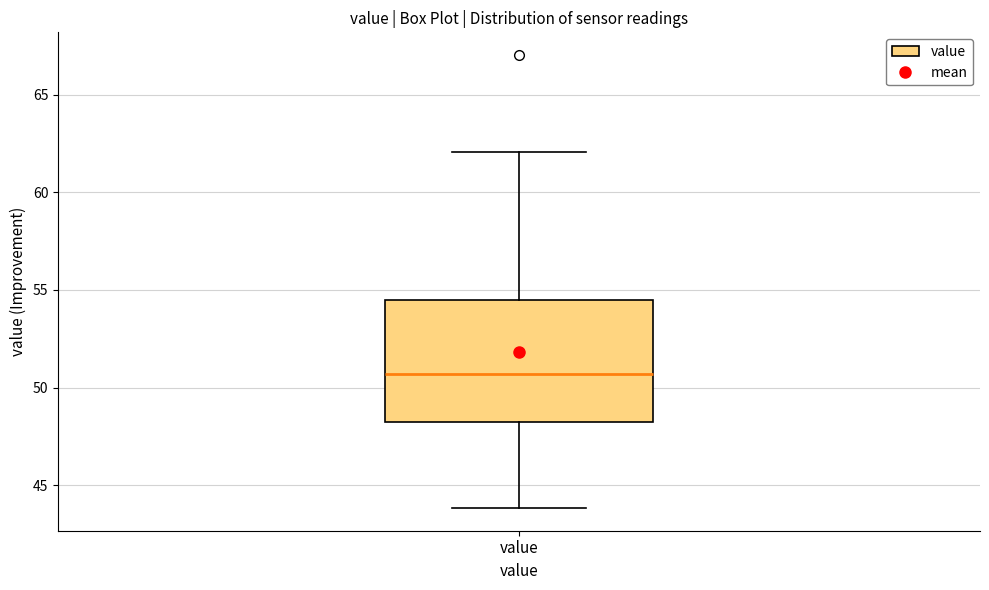

Transcribe this box plot: give where the median line is, the range the box spans, and where the two whiskers end, as read against the y-axis. The values are not printed on the chart, so give them approximately, as read against the axis.

median 50.5, box 48.0 to 54.5, whiskers 44.0 to 62.0